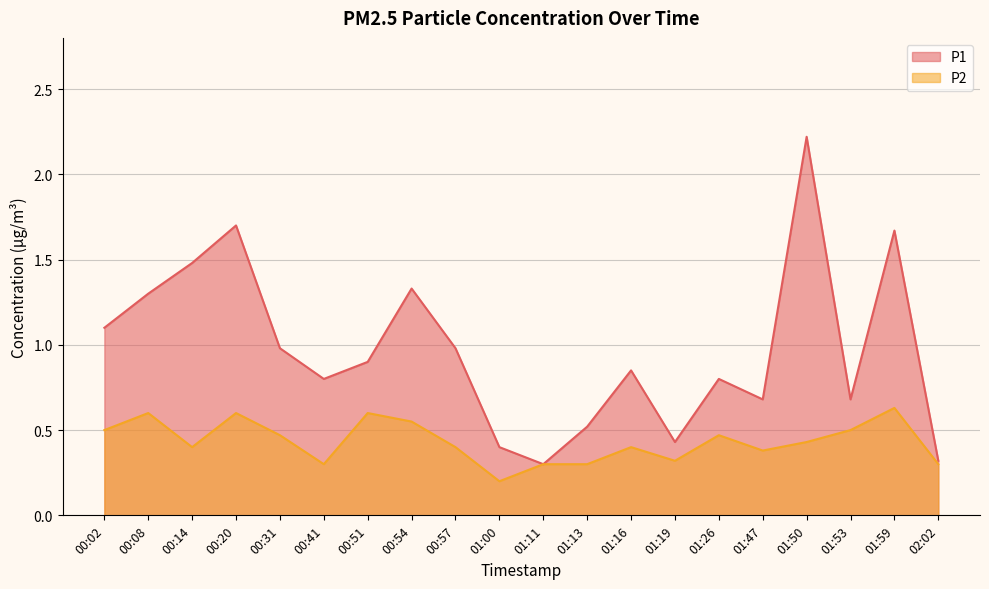

What is the difference between the maximum and minimum values in the P2 series?

0.4